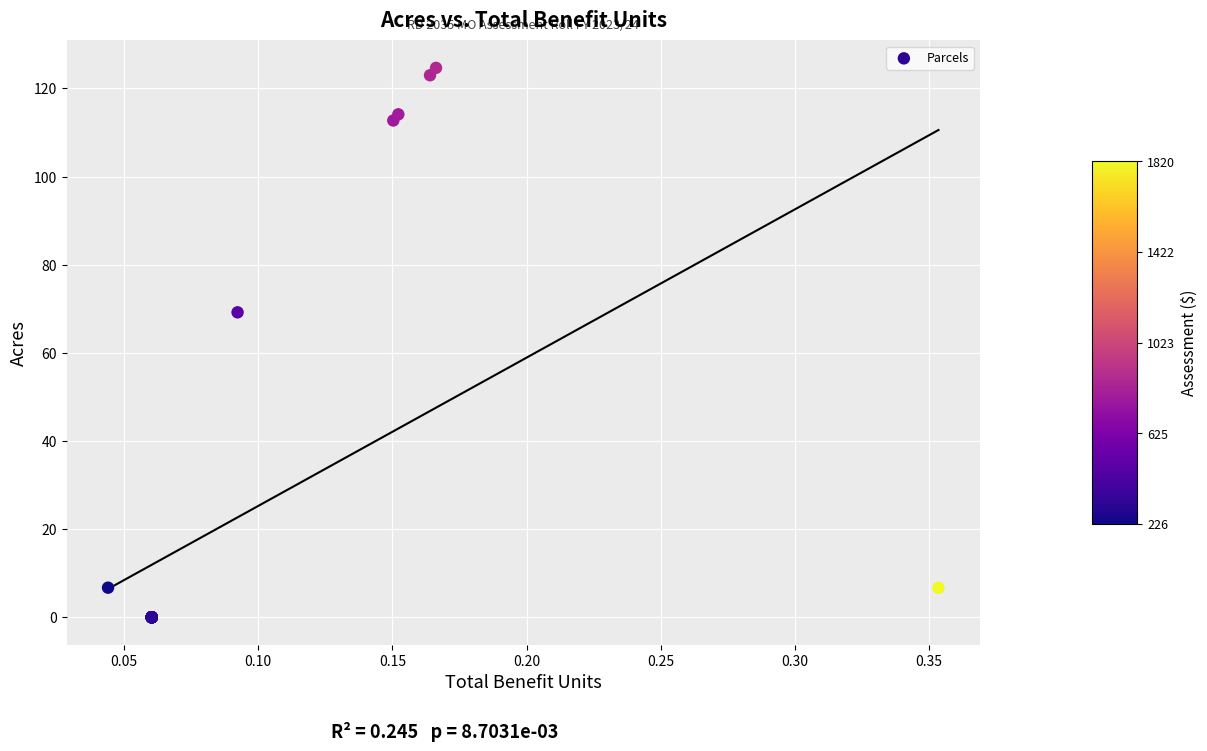

What Y value in the scatter plot is closest to 62?

69.2